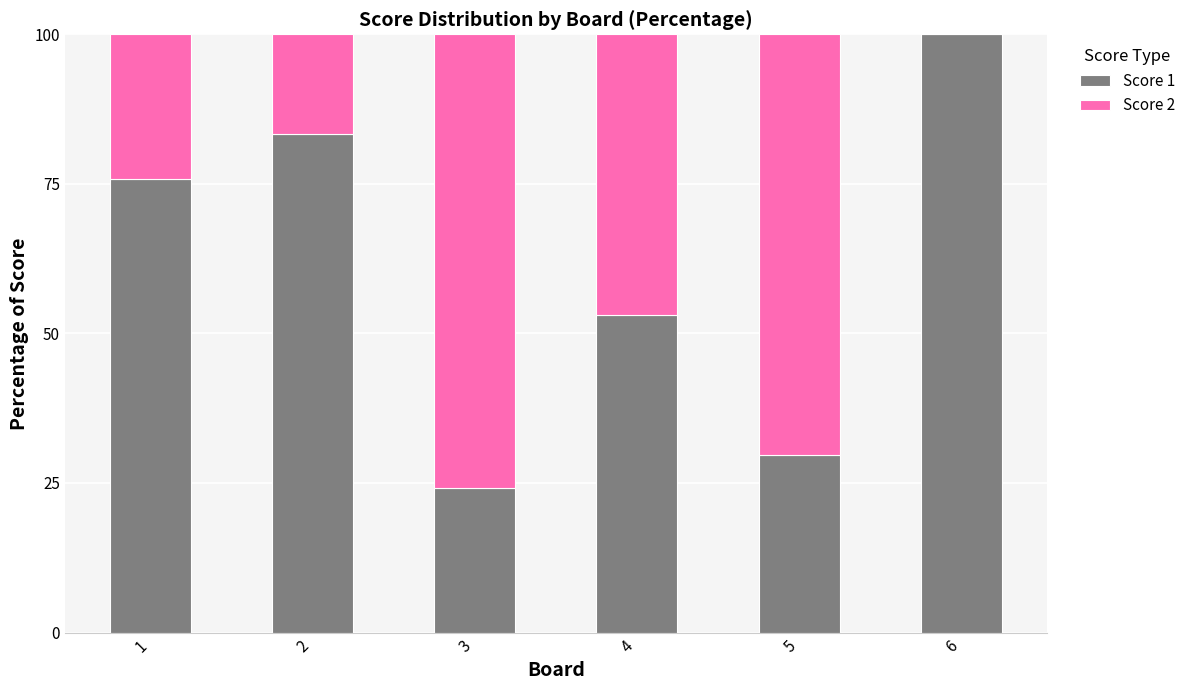

At which label does Score 1 reach its peak?

6